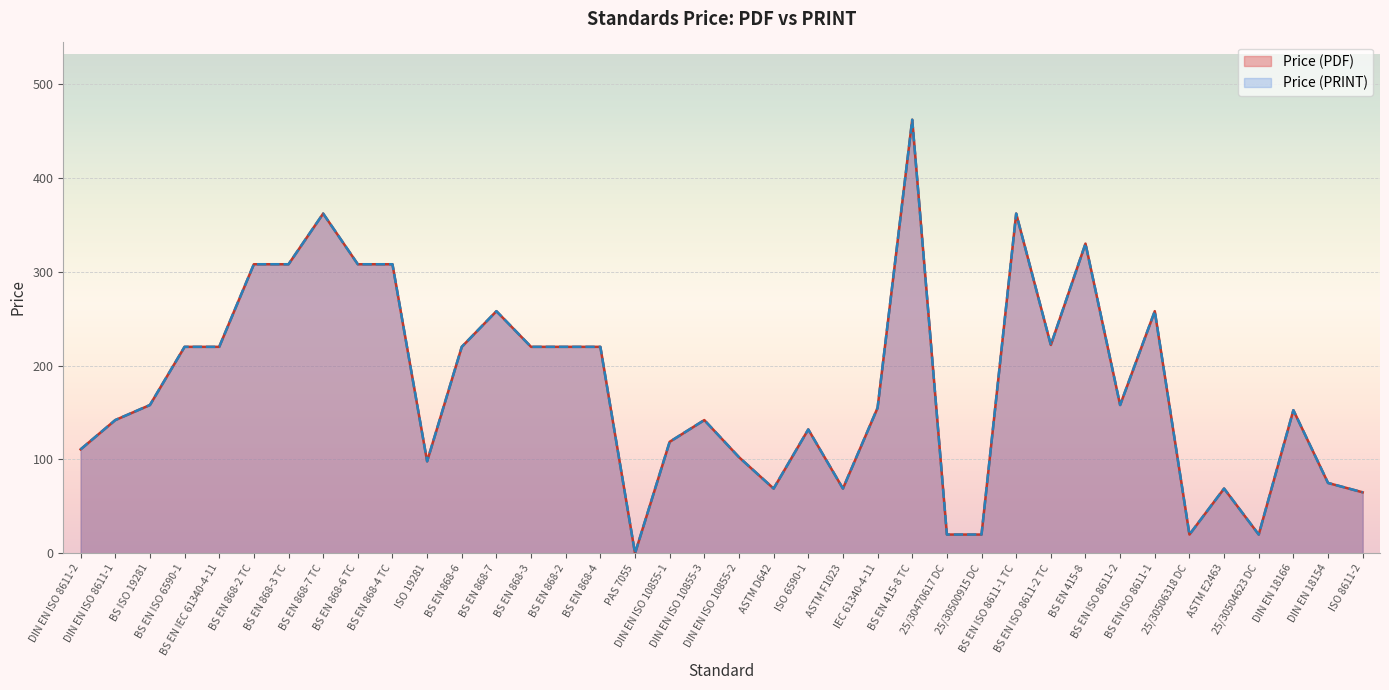

True or false: Price (PRINT) and Price (PDF) intersect in this chart.

False